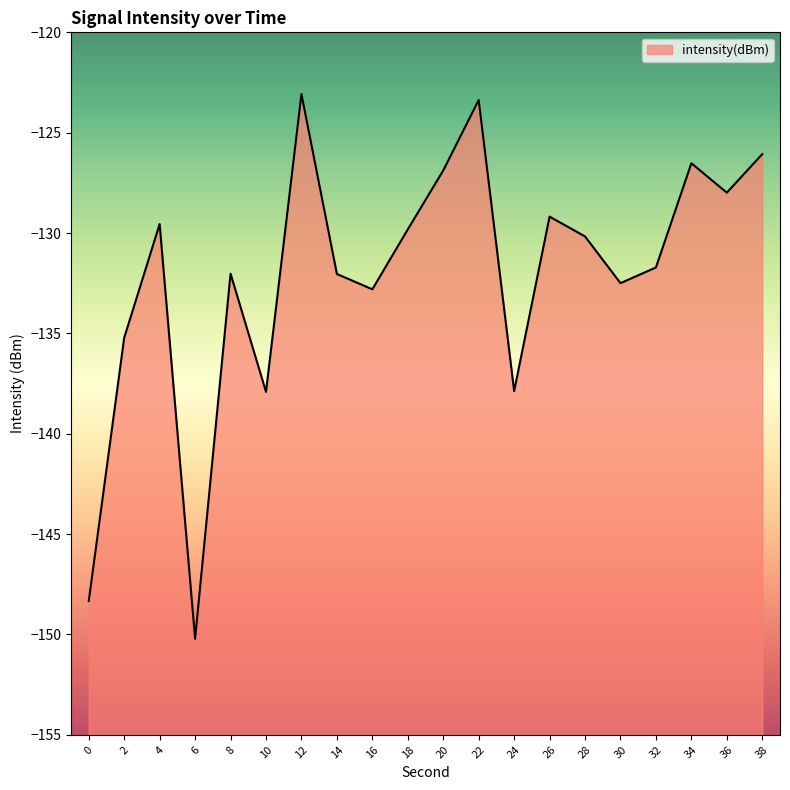

Reading left to right, transcribe all the data shown in this chart.

0=-148.3	2=-135.2	4=-129.6	6=-150.2	8=-132.0	10=-137.9	12=-123.1	14=-132.0	16=-132.8	18=-129.8	20=-126.9	22=-123.4	24=-137.9	26=-129.2	28=-130.2	30=-132.5	32=-131.7	34=-126.5	36=-128.0	38=-126.1